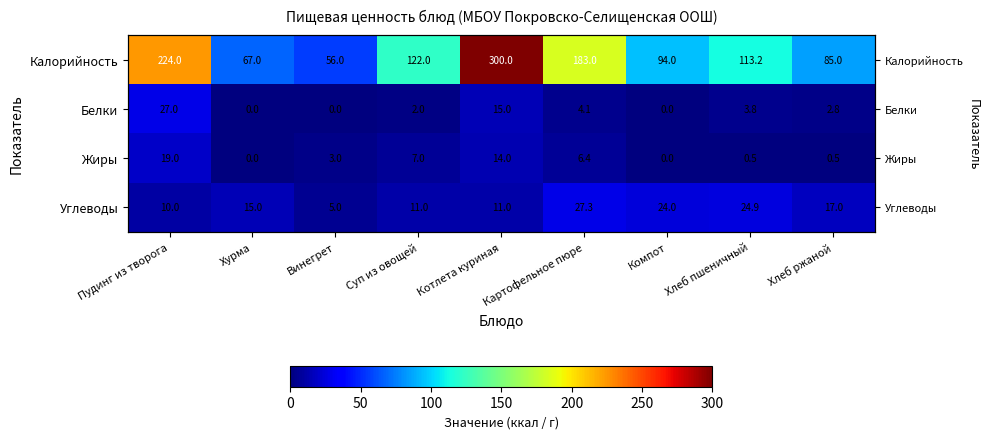

List the series in order of their peak value, lowest first.

Жиры, Белки, Углеводы, Калорийность